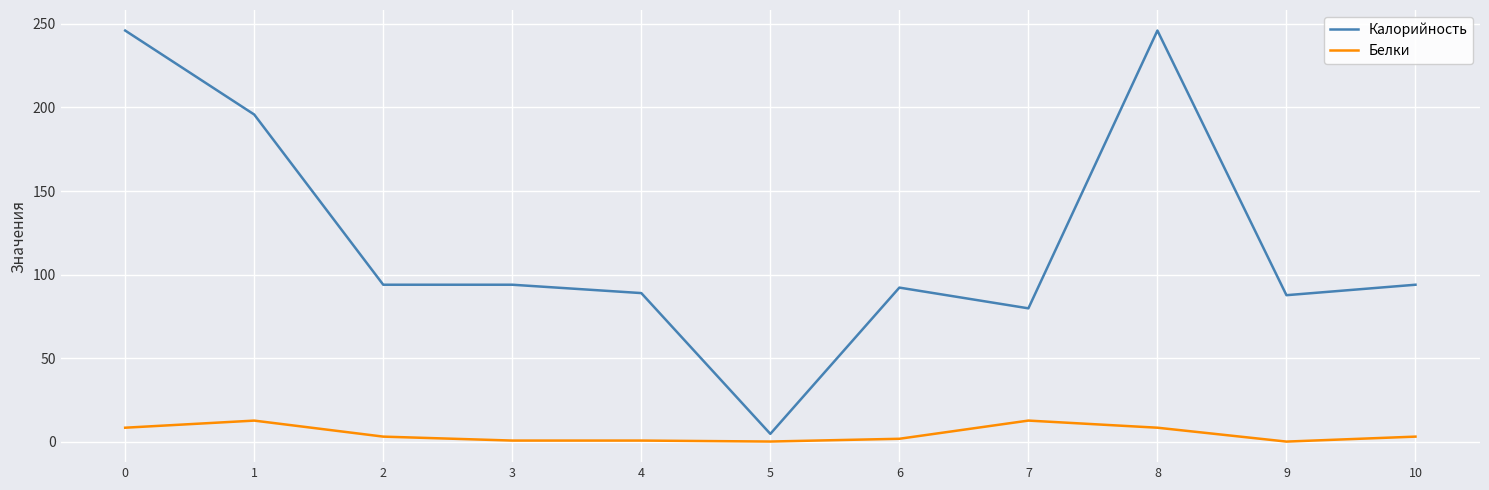

What value does the Белки series have at 4?

0.8